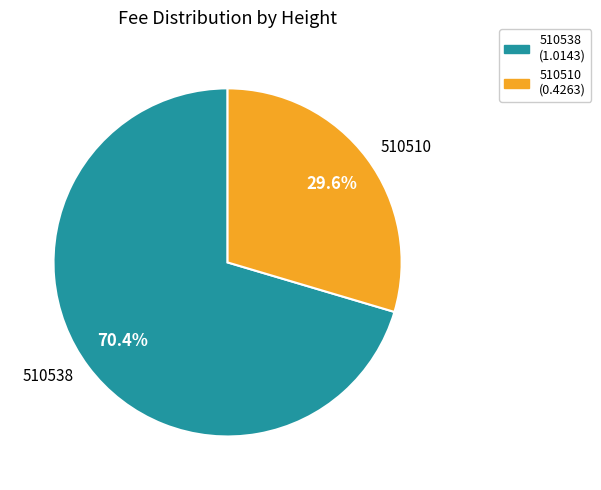

Combined, do 510538 and 510510 account for over 50%?

Yes